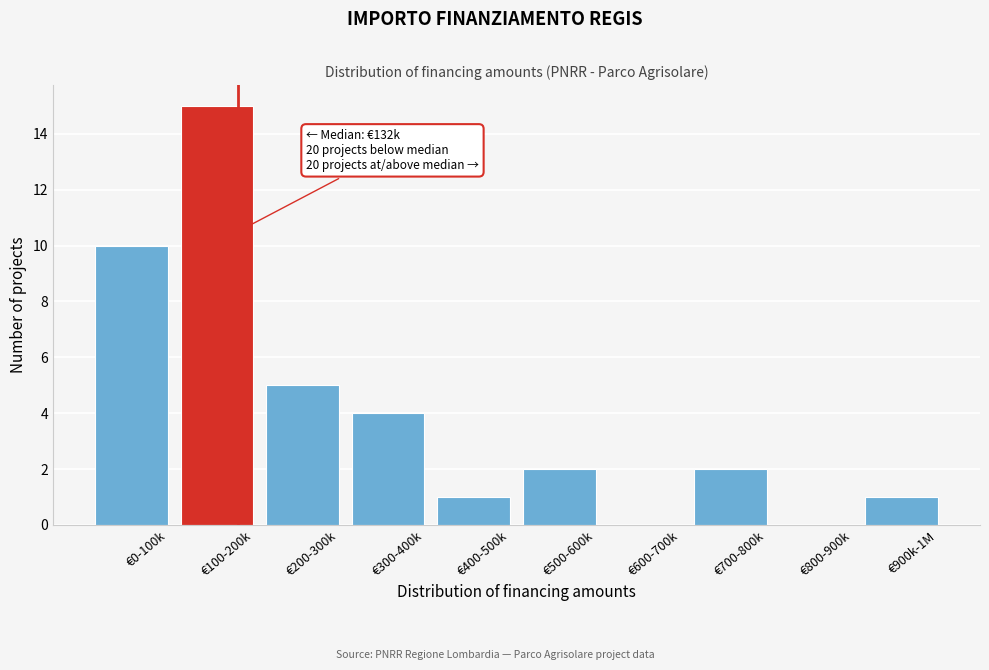

Reading left to right, what are all the values shown in this chart?

€0-100k=10	€100-200k=15	€200-300k=5	€300-400k=4	€400-500k=1	€500-600k=2	€600-700k=0	€700-800k=2	€800-900k=0	€900k-1M=1